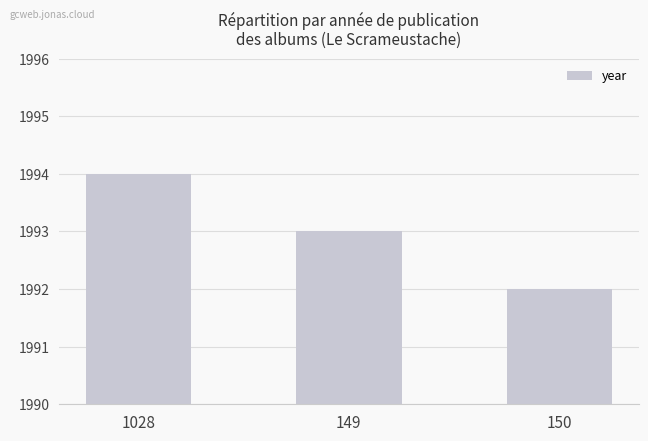

Rank the categories by value from highest to lowest.

1028, 149, 150